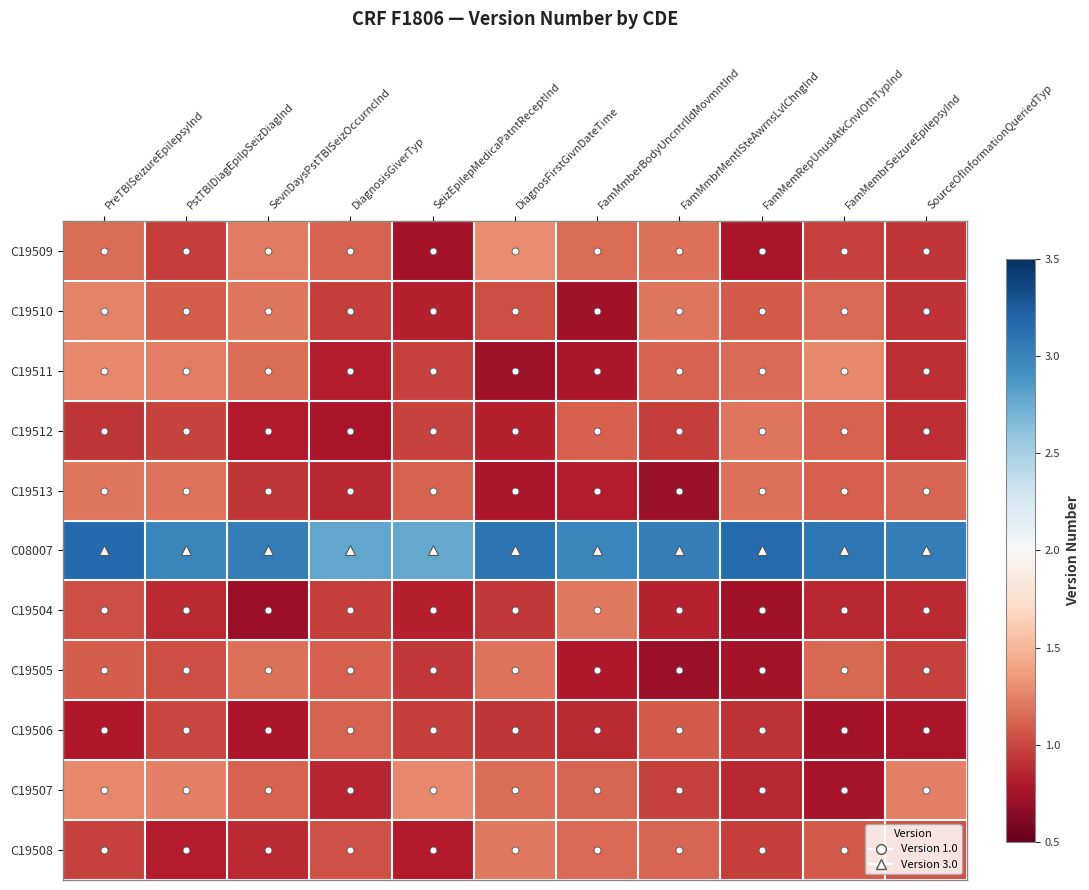

What is the difference between the highest and lowest values at FamMmbrMentlSteAwrnsLvlChngInd?

2.3